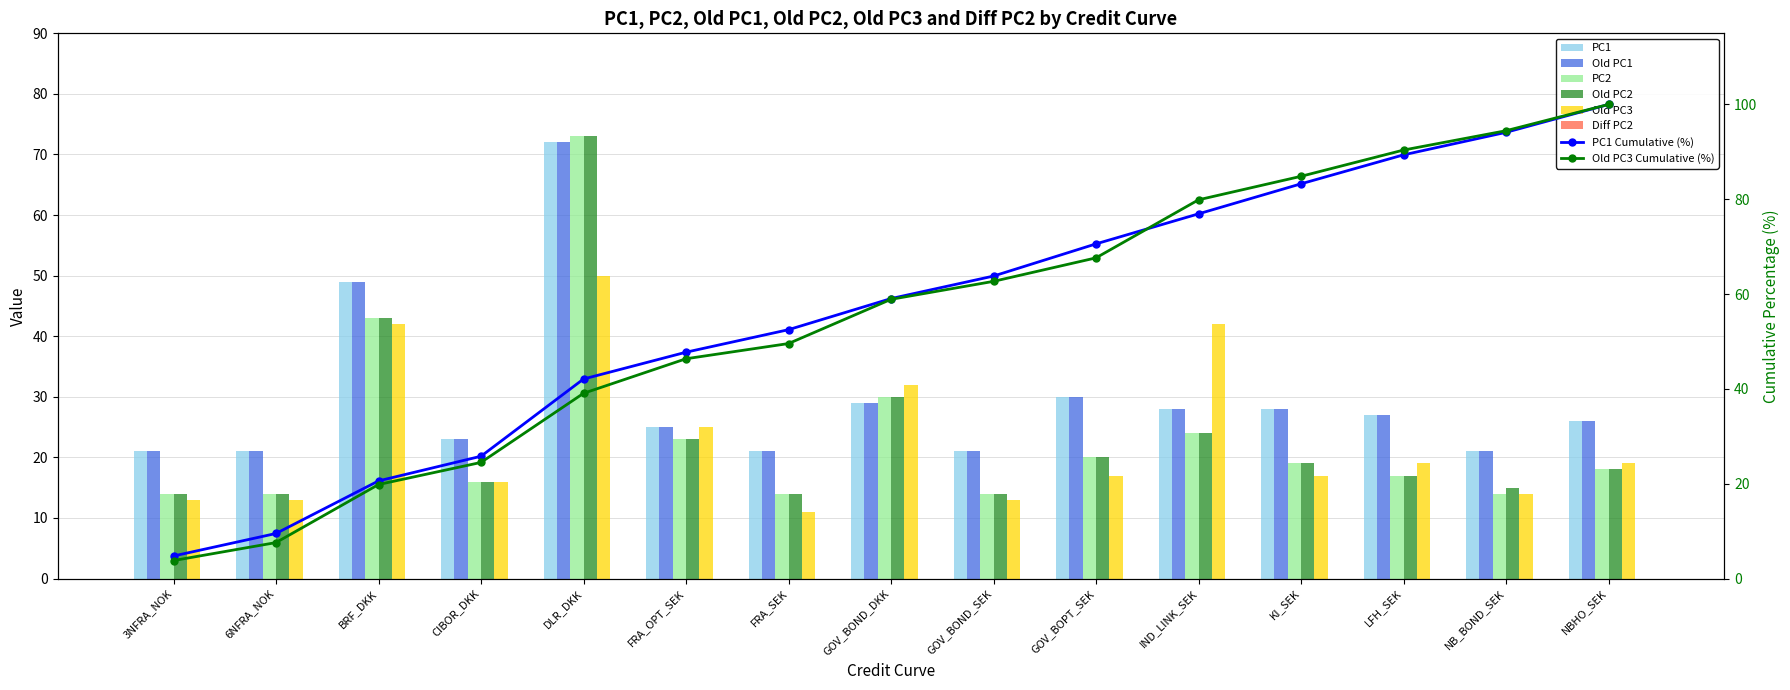

Where does the PC1 series first go above 26?

BRF_DKK